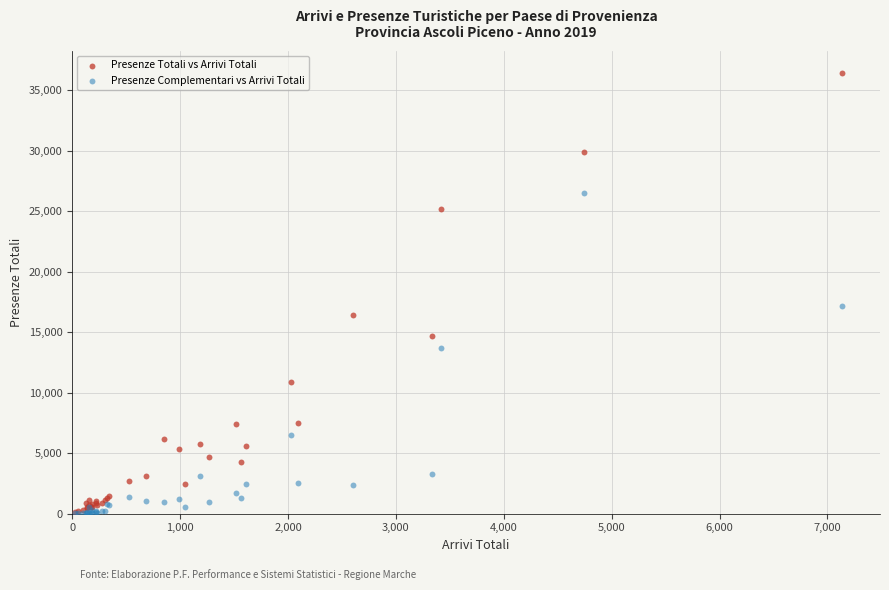

Across all series, what Y value is closest to 18219?

17127